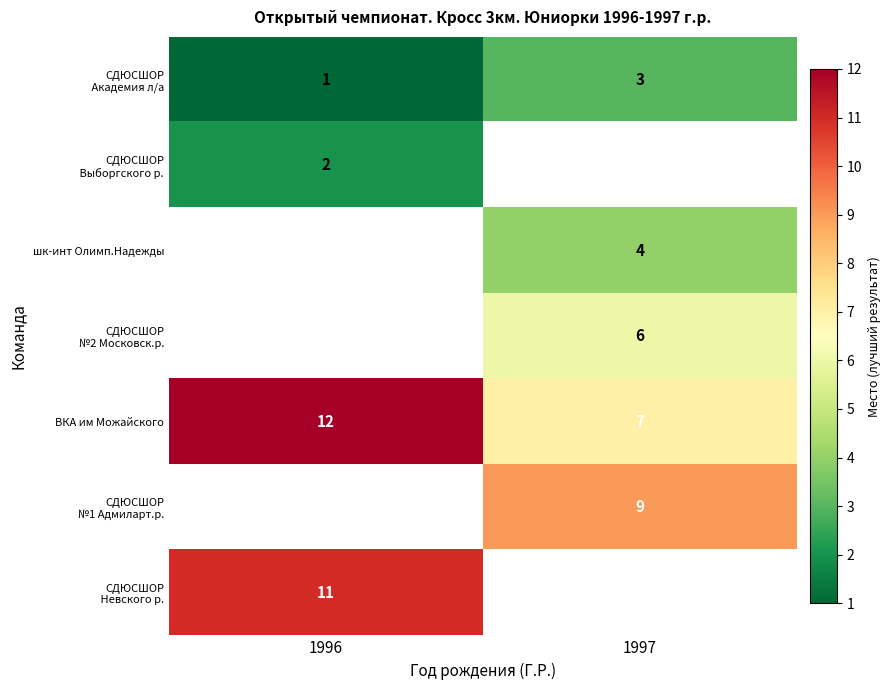

Is it true that row_4 equals 9.9 at 1997?

False